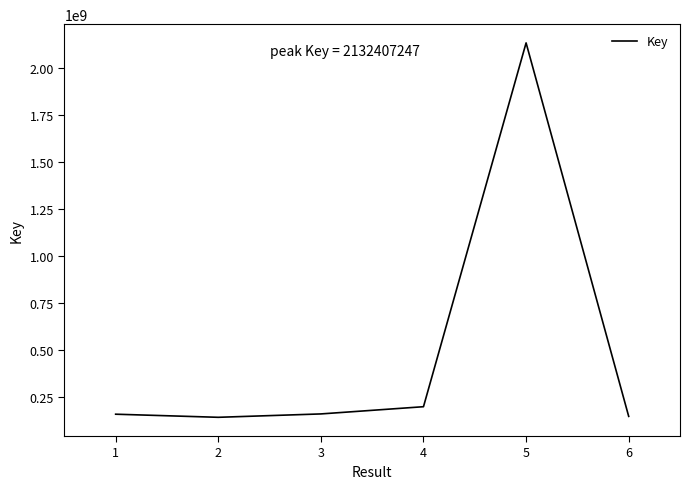

What is the change in value from 1 to 4?

+39887296